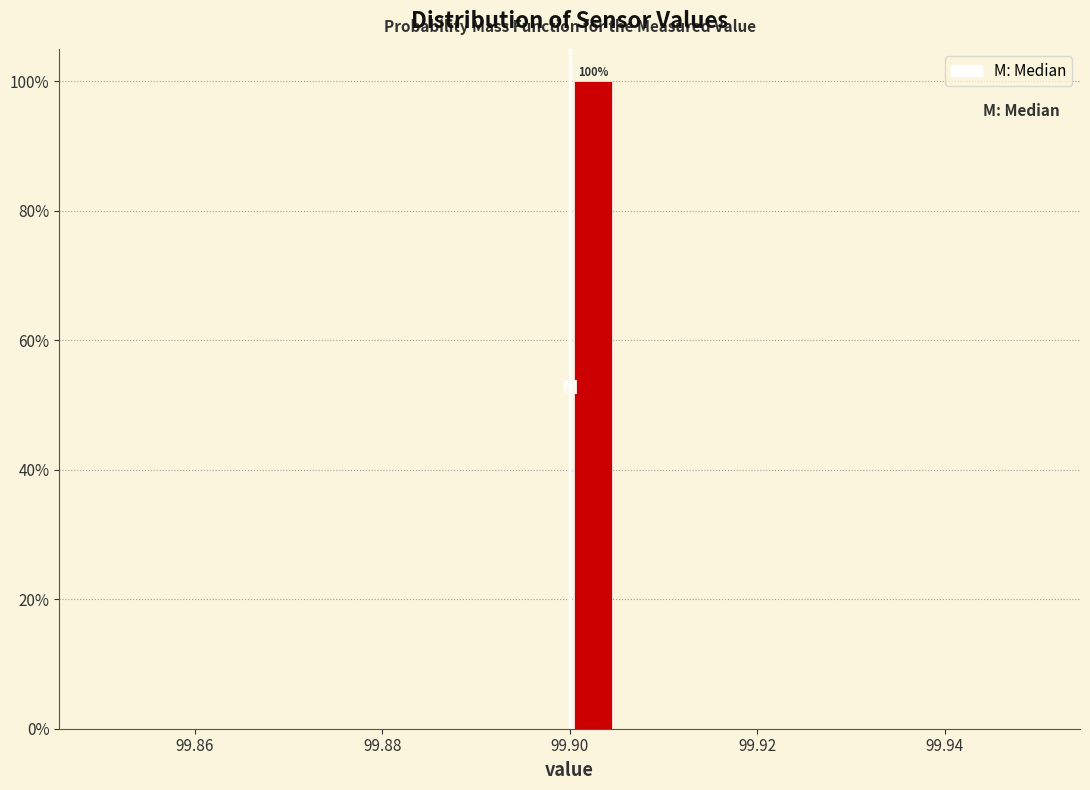

Around what value on the x-axis is the tallest bar? Give the approximate position of its centre, as read against the axis.

99.902